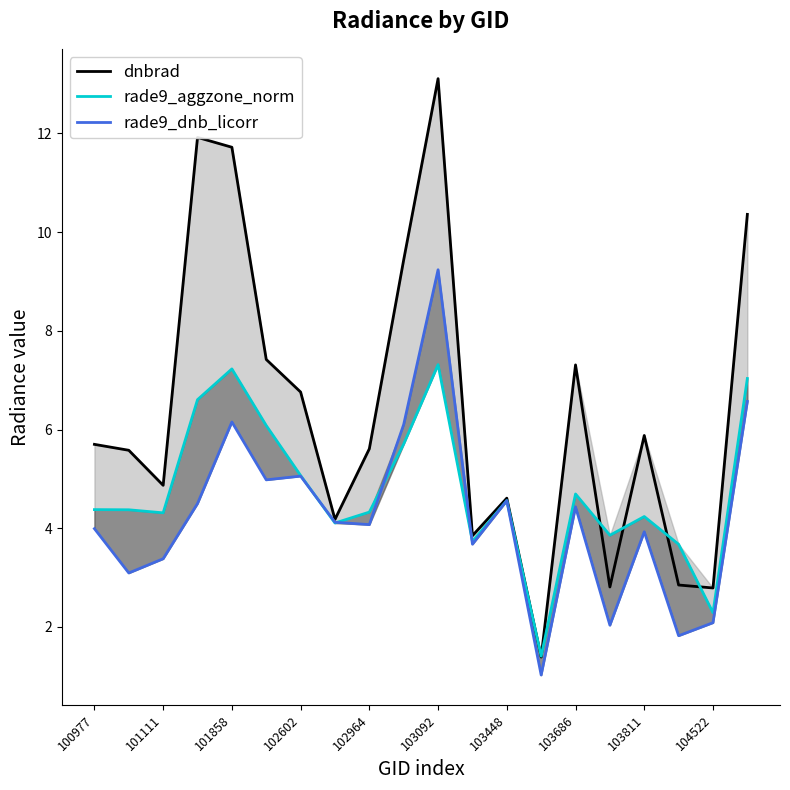

What is the sum of all rade9_aggzone_norm values?

95.0